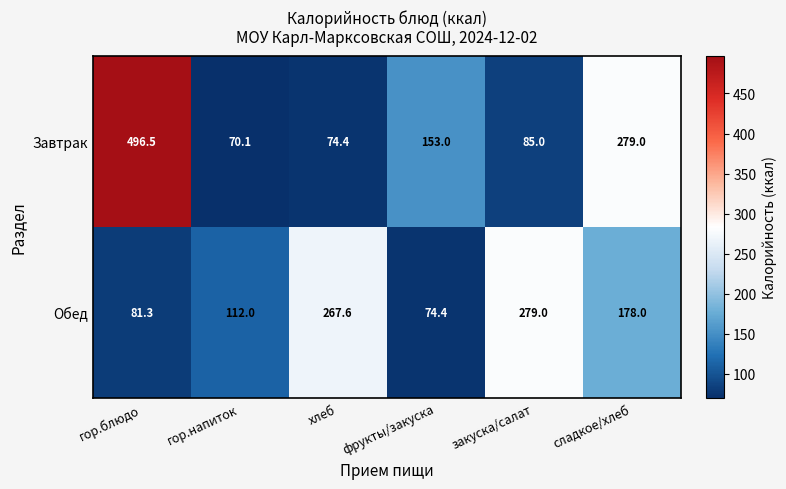

At which category is the sum across all series the highest?

гор.блюдо